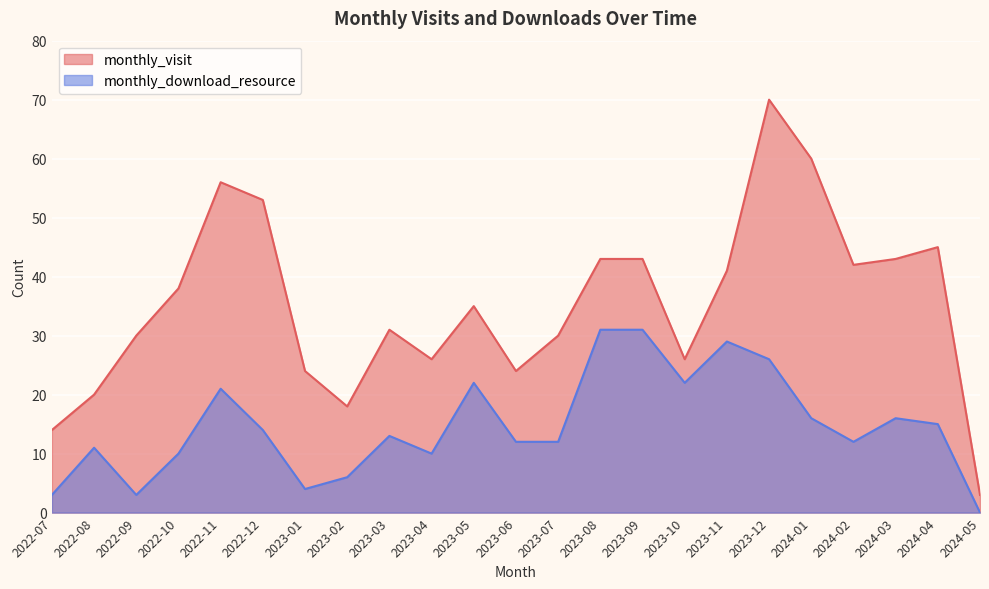

What is the maximum value for monthly_visit?

70